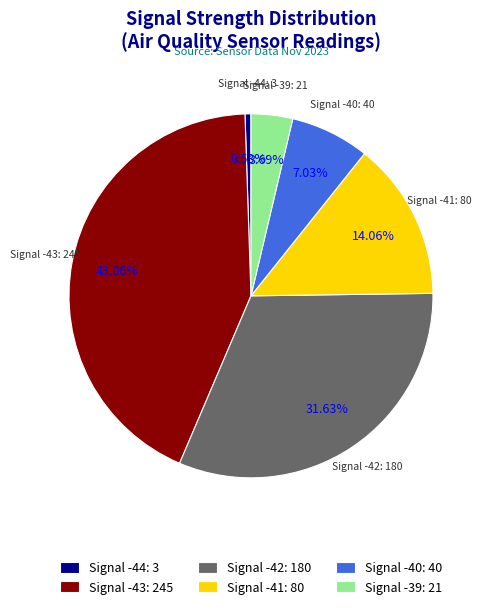

Count the number of slices in the pie.

6